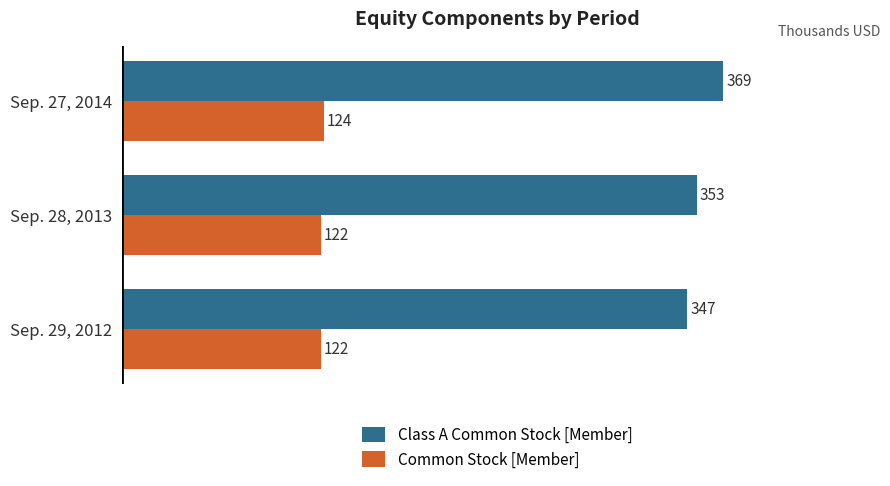

What is the difference between the maximum and minimum values in the Class A Common Stock [Member] series?

22